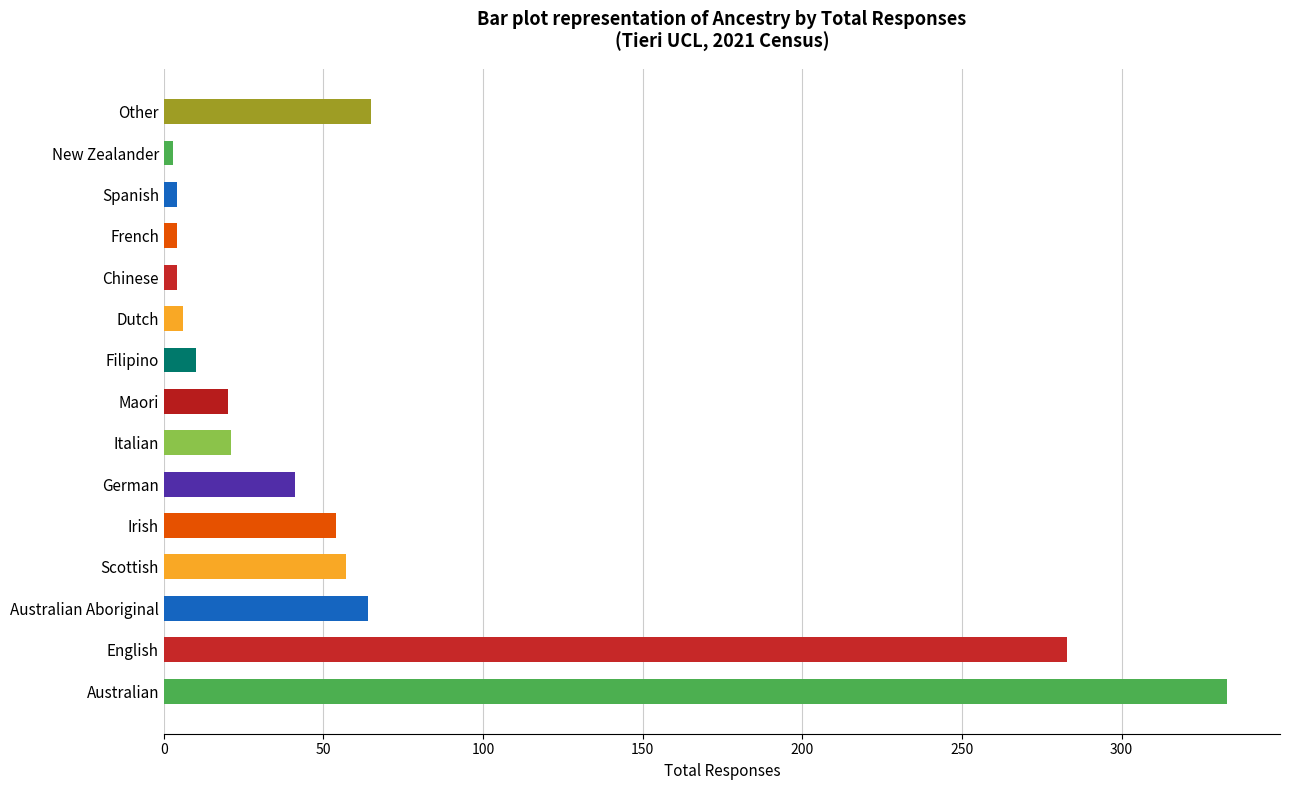

What is the maximum value shown in the chart?

333